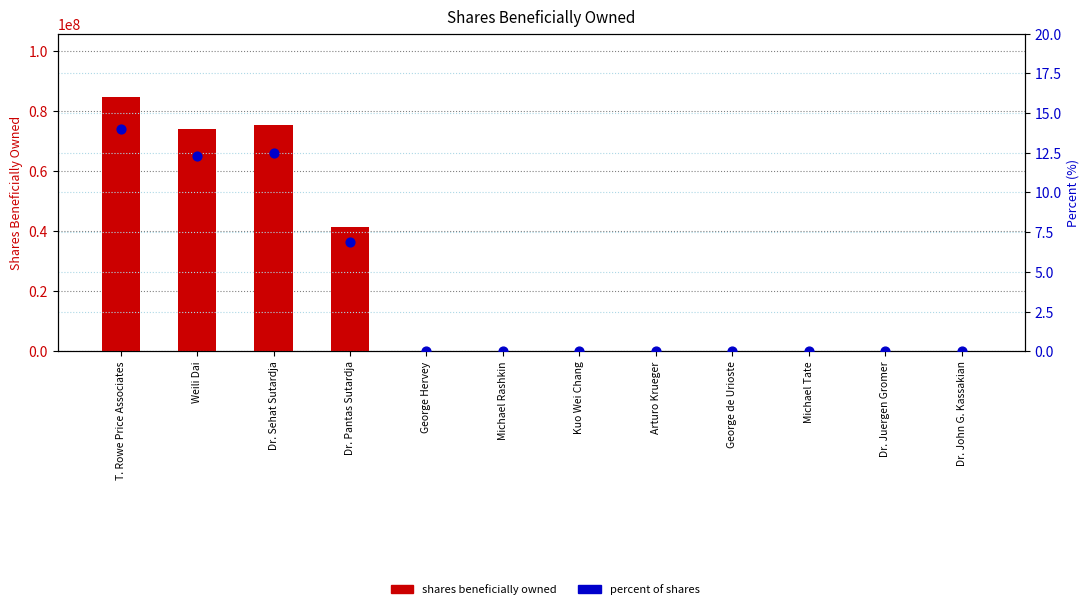

Which series has the largest Y range (max minus min)?

shares beneficially owned